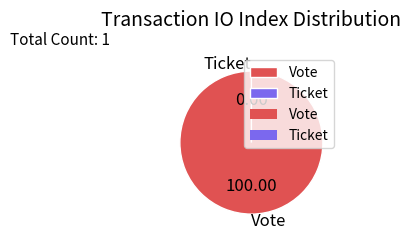

The Ticket slice represents 0% of the pie. True or false?

True